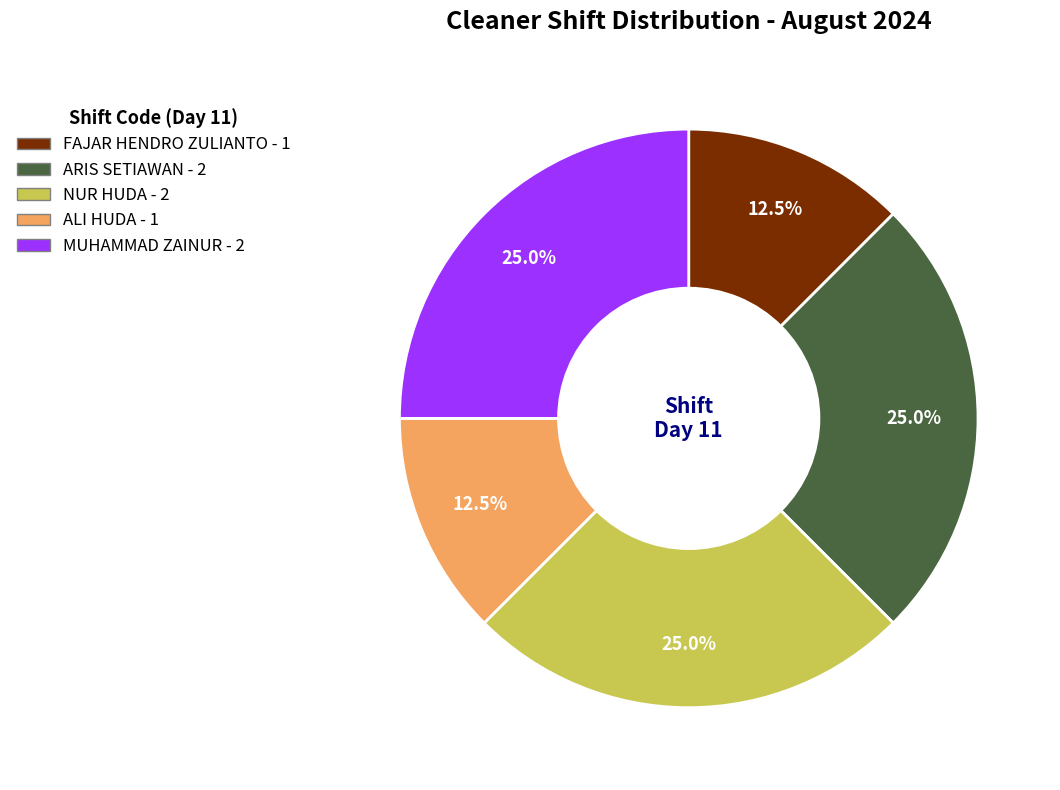

How many segments does this pie chart have?

5